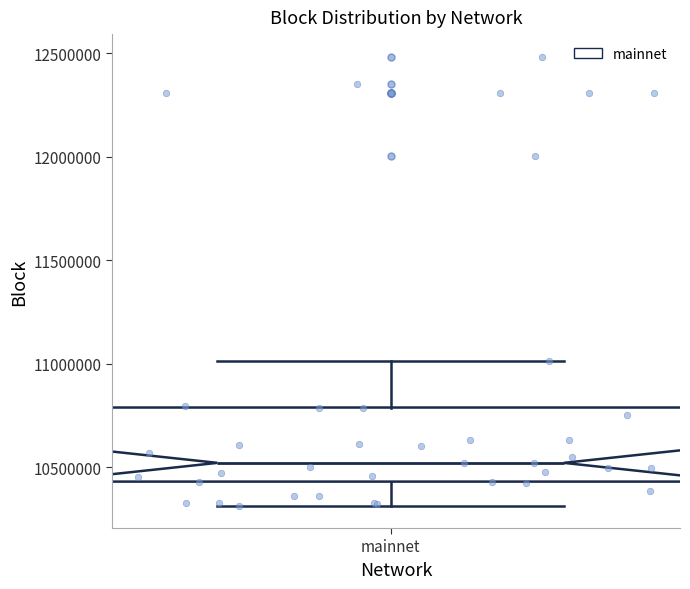

Read this box plot against the y-axis: the position of the median line, the range covered by the box, and the ends of both whiskers. The values are not printed on the chart, so give them approximately, as read against the axis.

median 10500000, box 10450000 to 10800000, whiskers 10300000 to 11000000